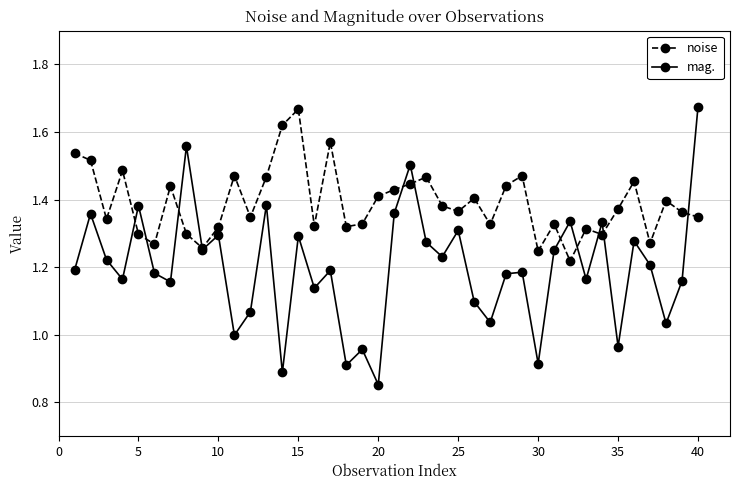

How many interior local peaks does the mag. series have?

14